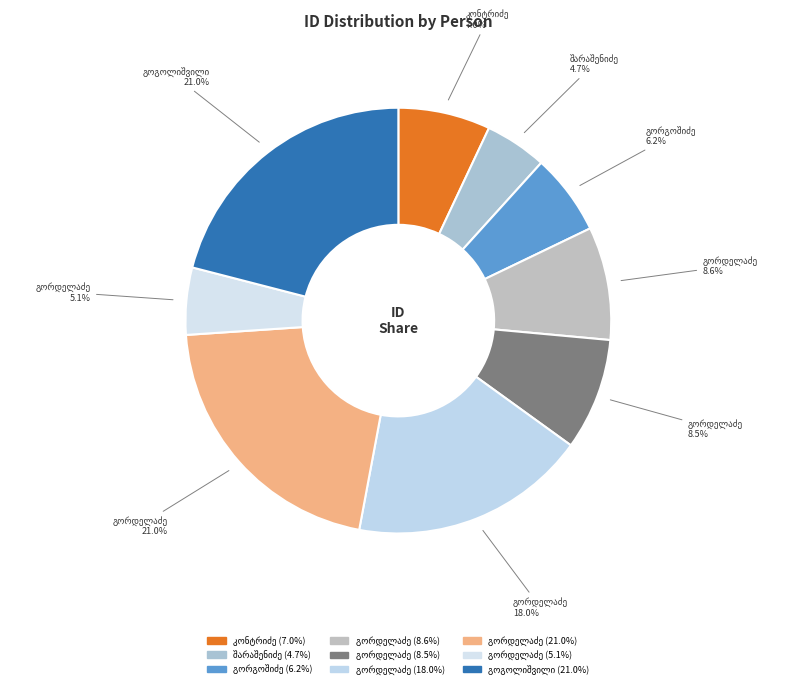

To the nearest percent, what percentage of the pie is ფარნაოზ მიხეილის ძე გორდელაძე?

9%